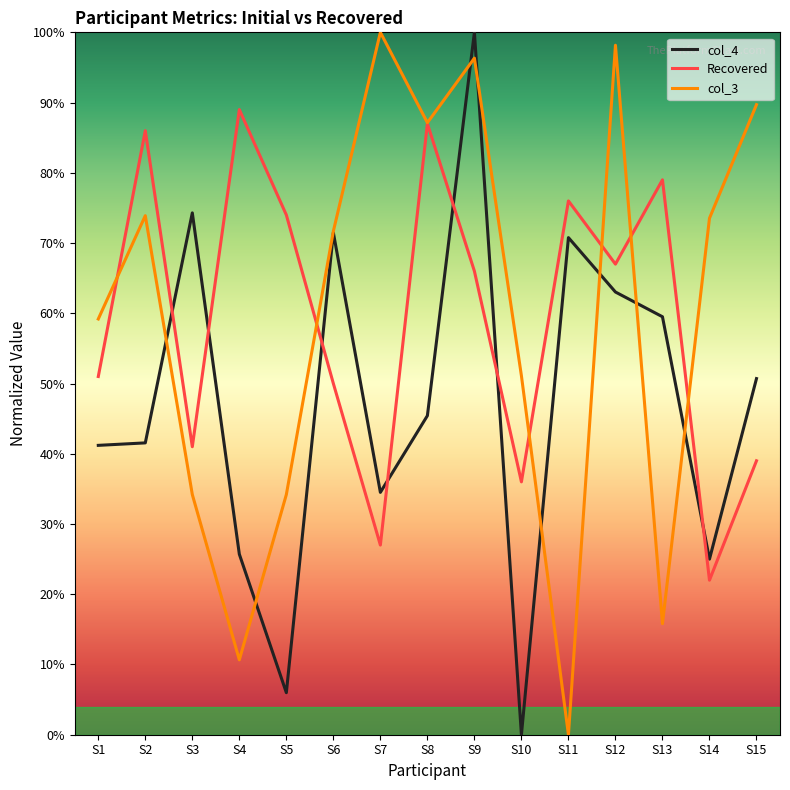

Which series has the largest range (max minus min)?

col_4